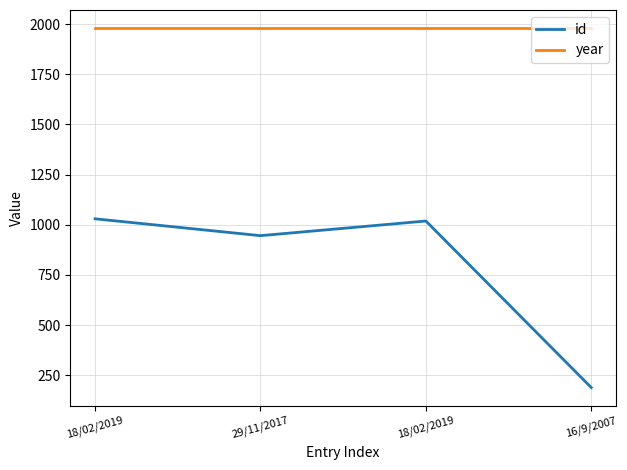

Does the chart display data point markers on the line(s)?

No